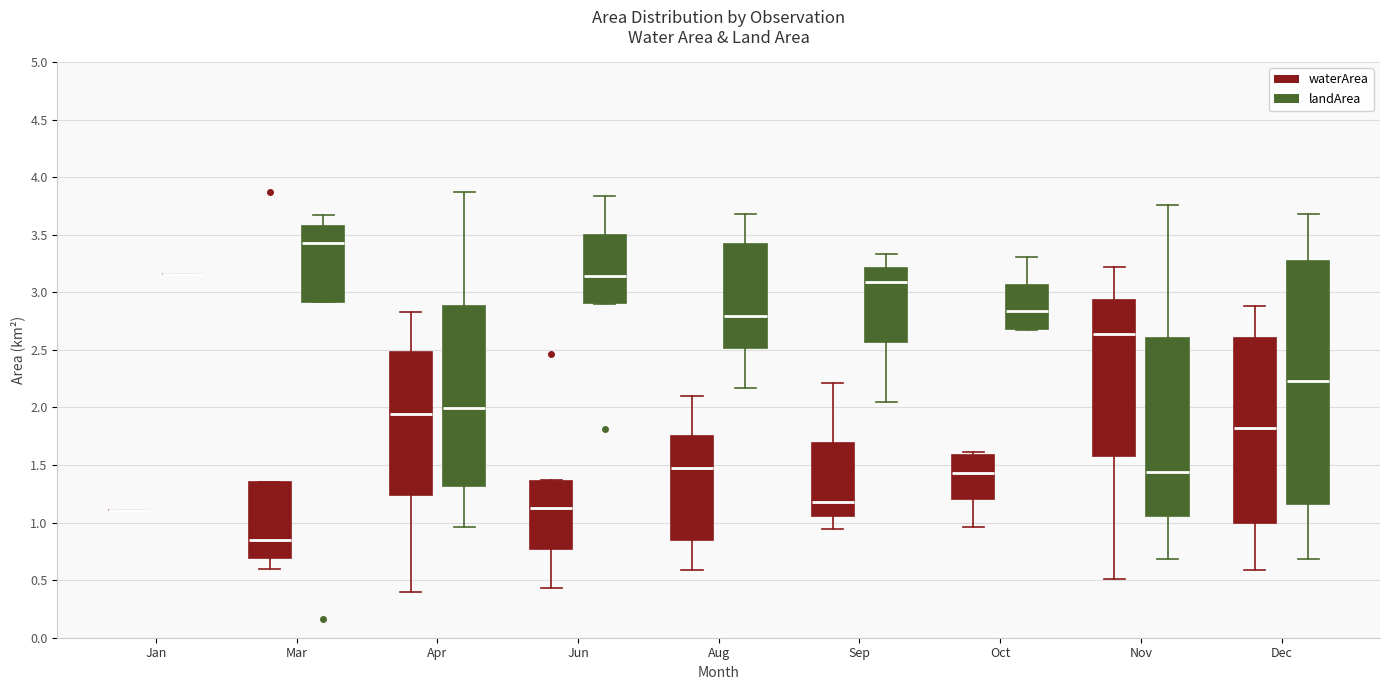

Reading left to right, transcribe this box plot: for each box, give where its median line is, the range the box spans, and where its two whiskers end, as read against the y-axis. The values are not printed on the chart, so give them approximately, as read against the axis.

Jan (waterArea): box collapsed to a line at 1.10, whiskers 1.10 to 1.10
Jan (landArea): box collapsed to a line at 3.15, whiskers 3.15 to 3.15
Mar (waterArea): median 0.85, box 0.70 to 1.35, whiskers 0.60 to 1.35
Mar (landArea): median 3.45, box 2.90 to 3.60, whiskers 2.90 to 3.65
Apr (waterArea): median 1.95, box 1.25 to 2.50, whiskers 0.40 to 2.85
Apr (landArea): median 2.00, box 1.30 to 2.90, whiskers 0.95 to 3.85
Jun (waterArea): median 1.15, box 0.75 to 1.35, whiskers 0.45 to 1.35
Jun (landArea): median 3.15, box 2.90 to 3.50, whiskers 2.90 to 3.85
Aug (waterArea): median 1.50, box 0.85 to 1.75, whiskers 0.60 to 2.10
Aug (landArea): median 2.80, box 2.50 to 3.40, whiskers 2.15 to 3.70
Sep (waterArea): median 1.20, box 1.05 to 1.70, whiskers 0.95 to 2.20
Sep (landArea): median 3.10, box 2.55 to 3.20, whiskers 2.05 to 3.35
Oct (waterArea): median 1.45, box 1.20 to 1.60, whiskers 0.95 to 1.60 (just above the box's upper edge)
Oct (landArea): median 2.85, box 2.70 to 3.05, whiskers 2.65 to 3.30
Nov (waterArea): median 2.65, box 1.60 to 2.95, whiskers 0.50 to 3.20
Nov (landArea): median 1.45, box 1.05 to 2.60, whiskers 0.70 to 3.75
Dec (waterArea): median 1.80, box 1.00 to 2.60, whiskers 0.60 to 2.90
Dec (landArea): median 2.25, box 1.15 to 3.30, whiskers 0.70 to 3.70